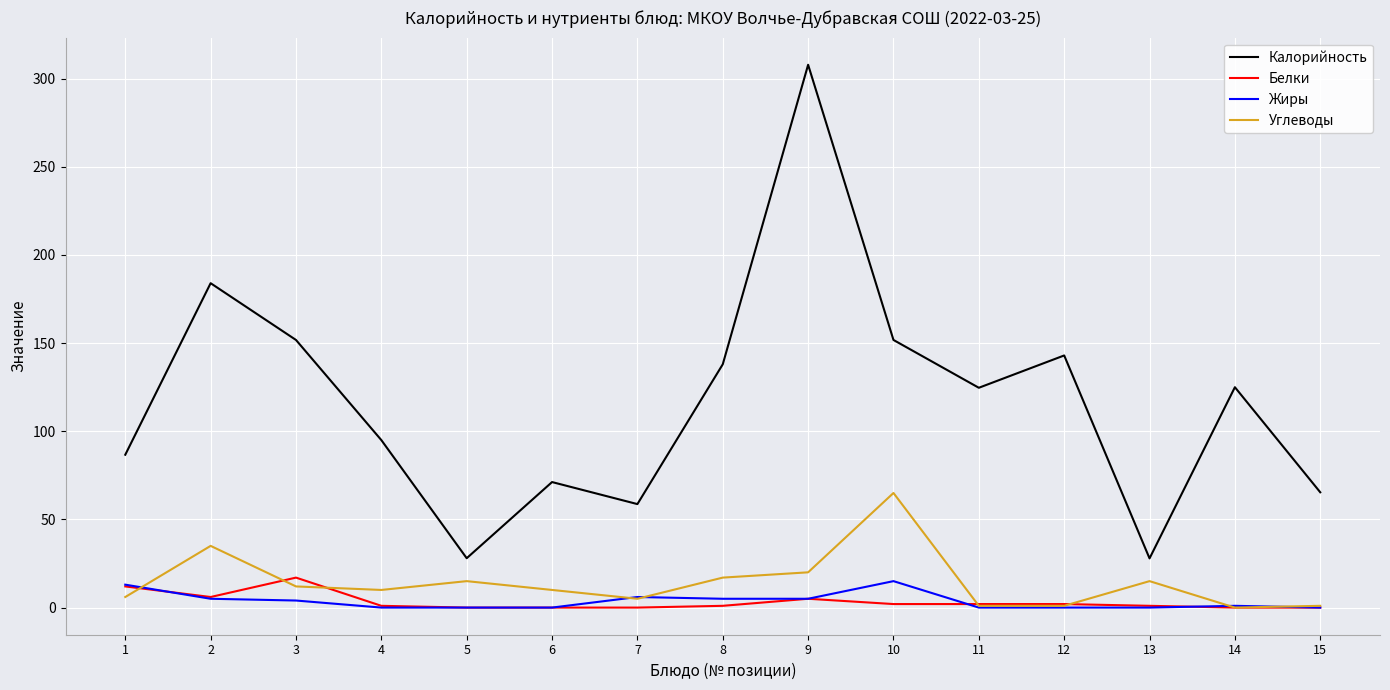

Which category has the highest value in the Калорийность series?

9